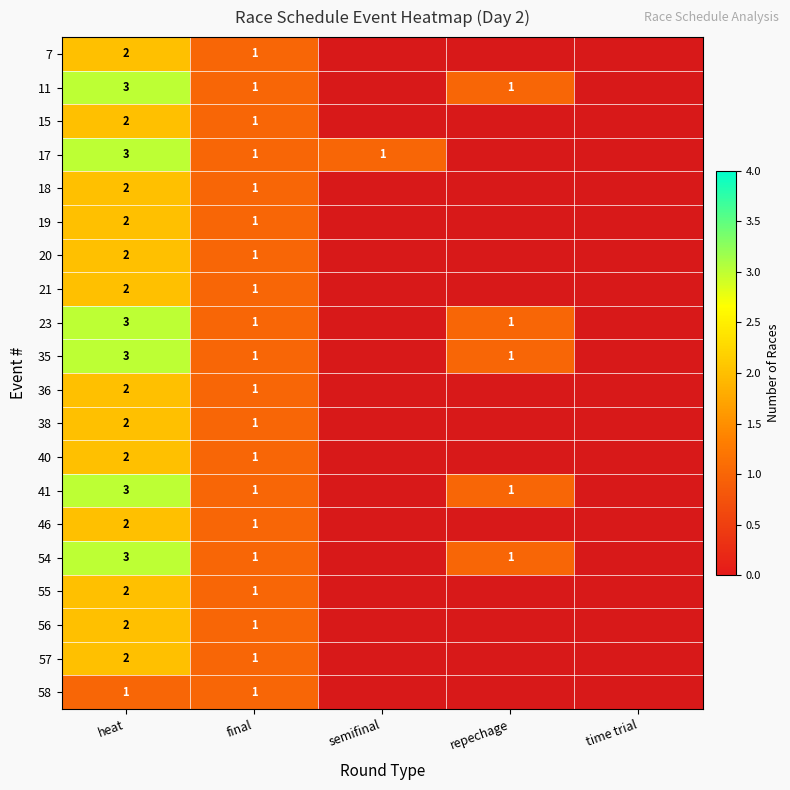

Is it true that 40 equals 0 at heat?

False